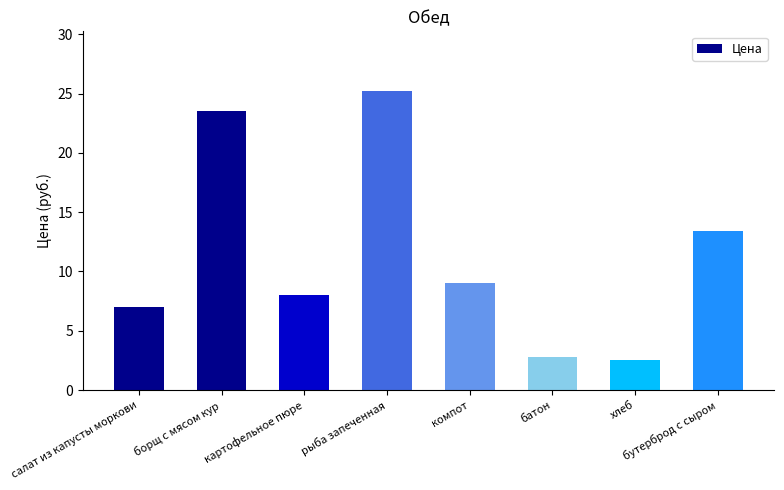

What is the value of the 5th bar from the left?

9.0